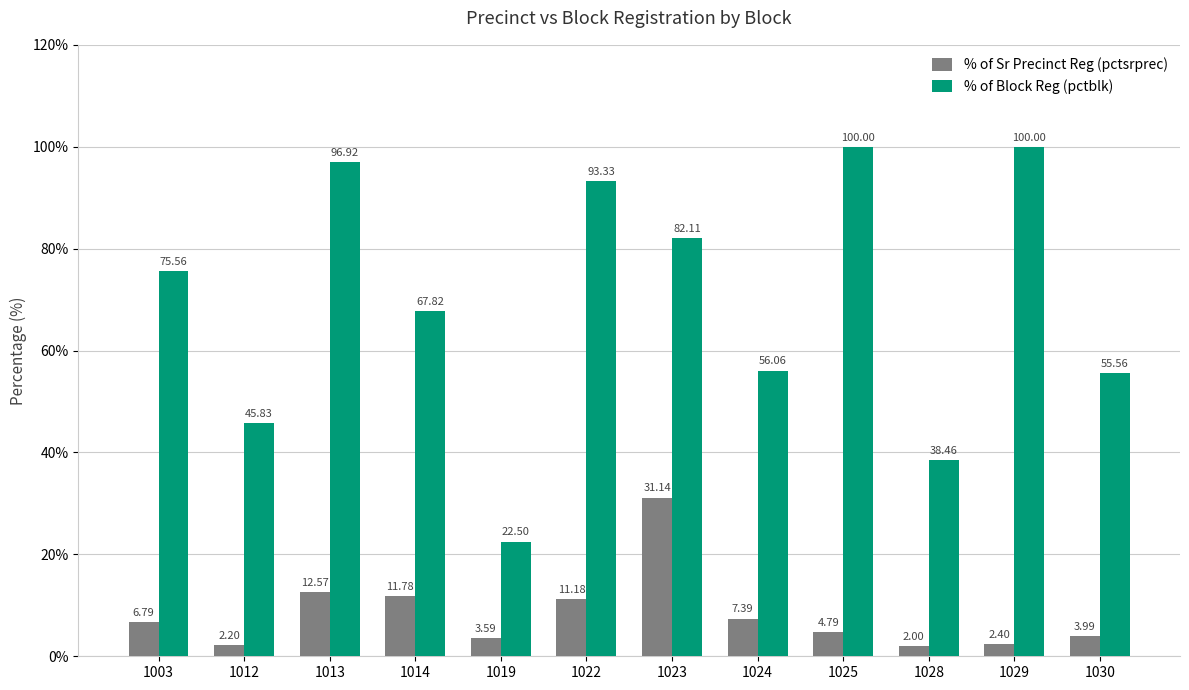

How many data points does each series have?

12